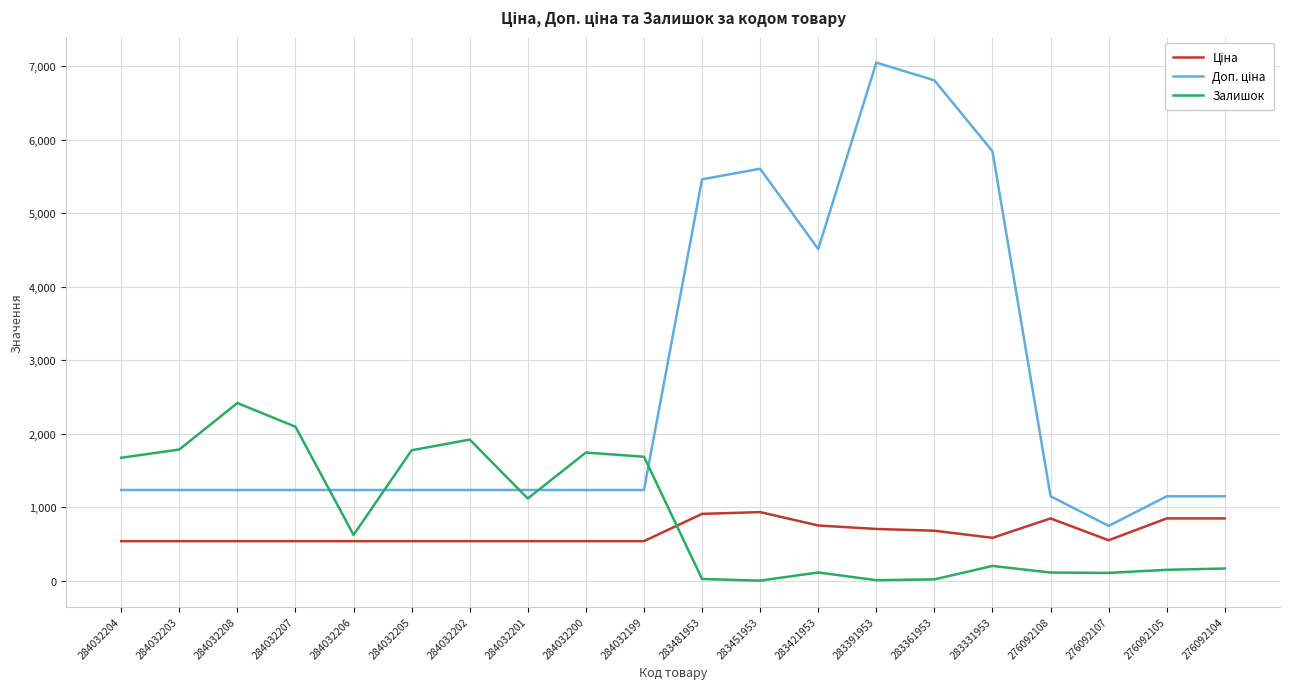

What is the difference between the Залишок values at 284032208 and 284032207?

323.0